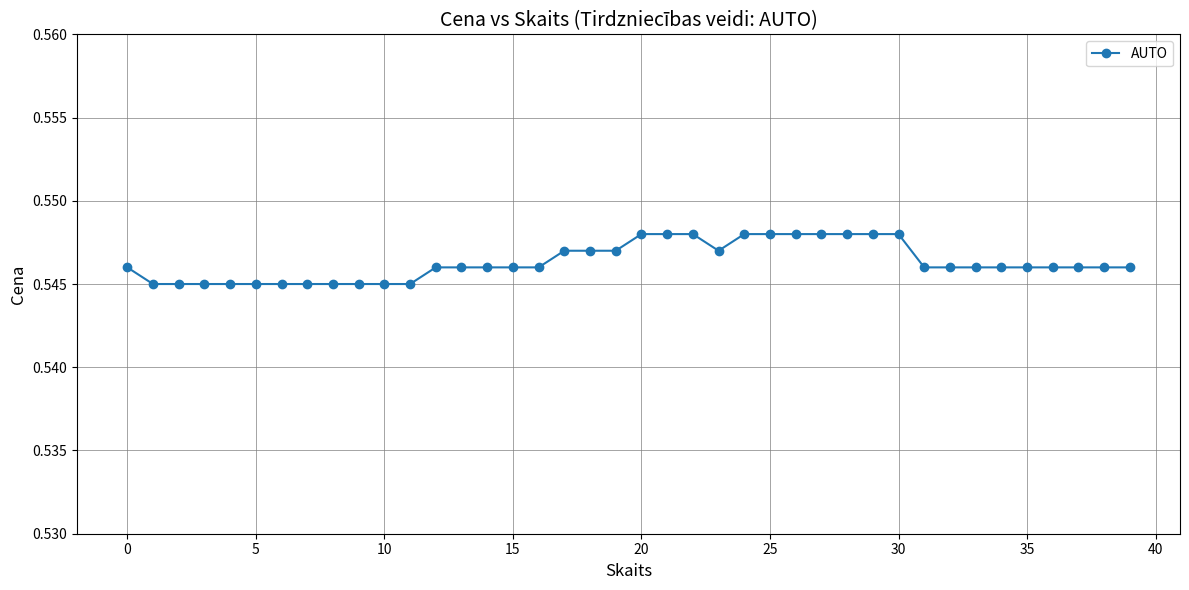

How many values are between 0 and 1?

40